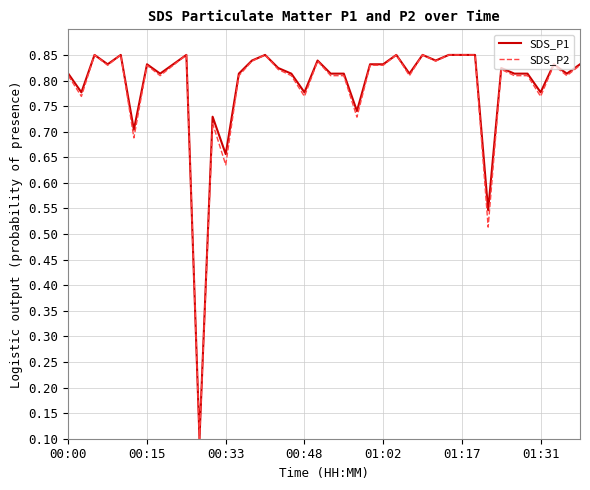

What is the average value of the SDS_P1 series?

0.8